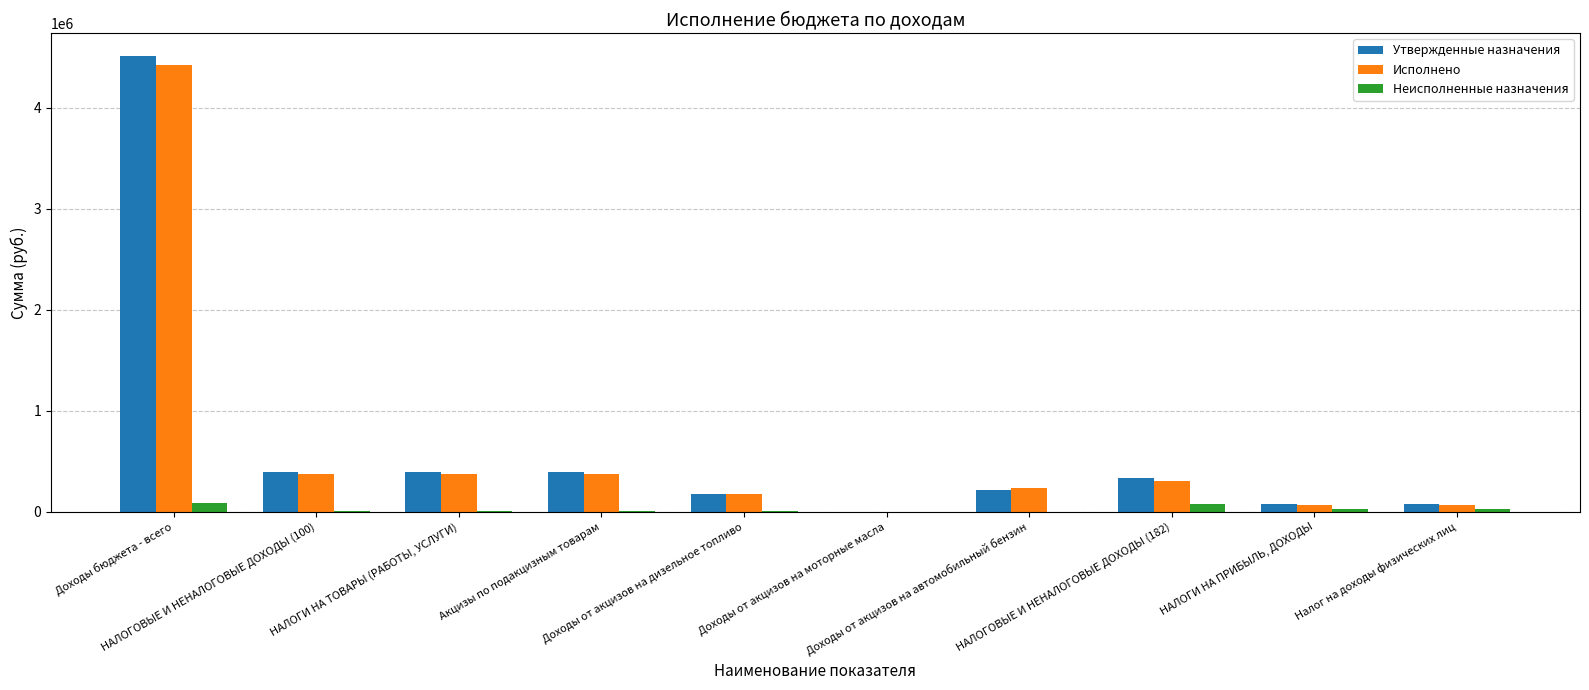

What is the average value of the Исполнено series?

637072.3